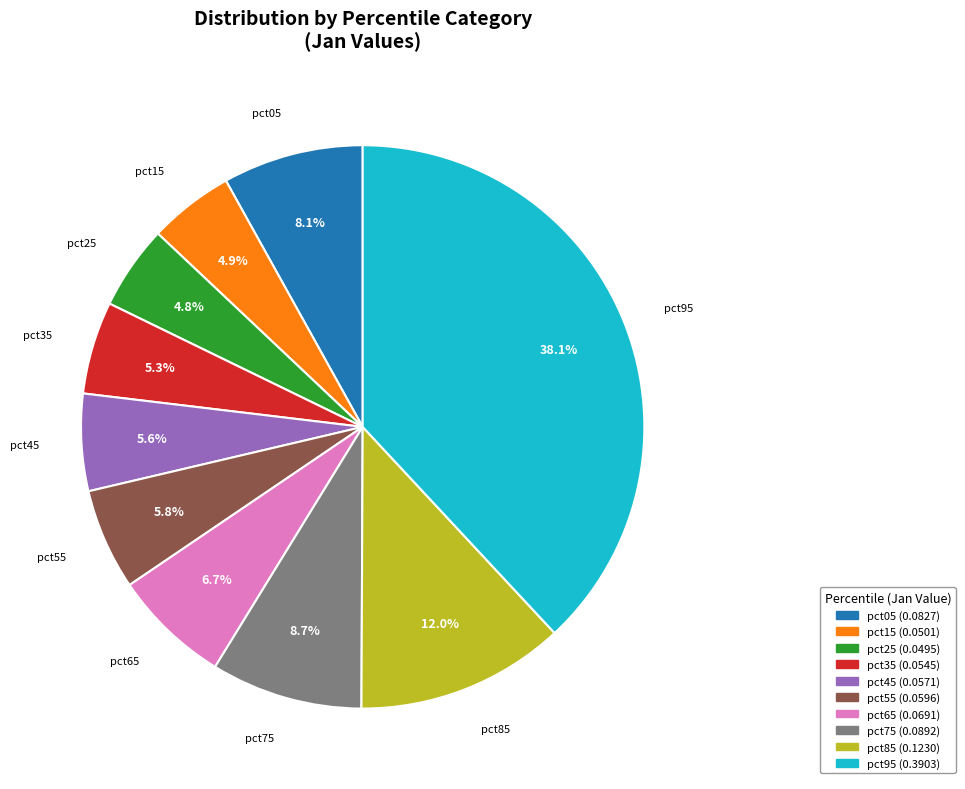

To the nearest percent, what is the difference between the pct95 and pct85 slice percentages?

26%